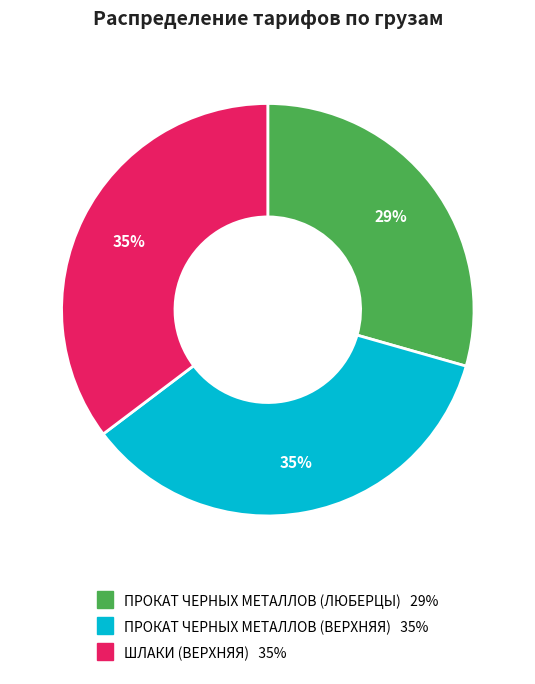

Approximately how many times larger is the value at ПРОКАТ ЧЕРНЫХ МЕТАЛЛОВ (ЛЮБЕРЦЫ) compared to ПРОКАТ ЧЕРНЫХ МЕТАЛЛОВ (ВЕРХНЯЯ)?

0.8